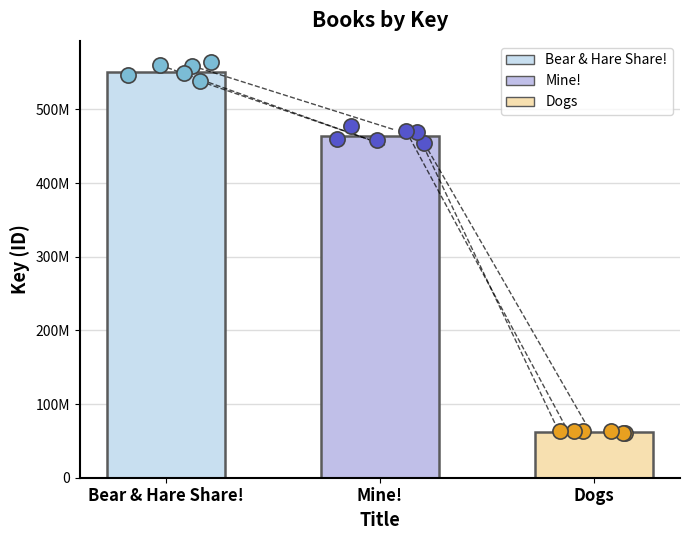

Approximately how many times larger is the value at Dogs compared to Mine!?

0.1